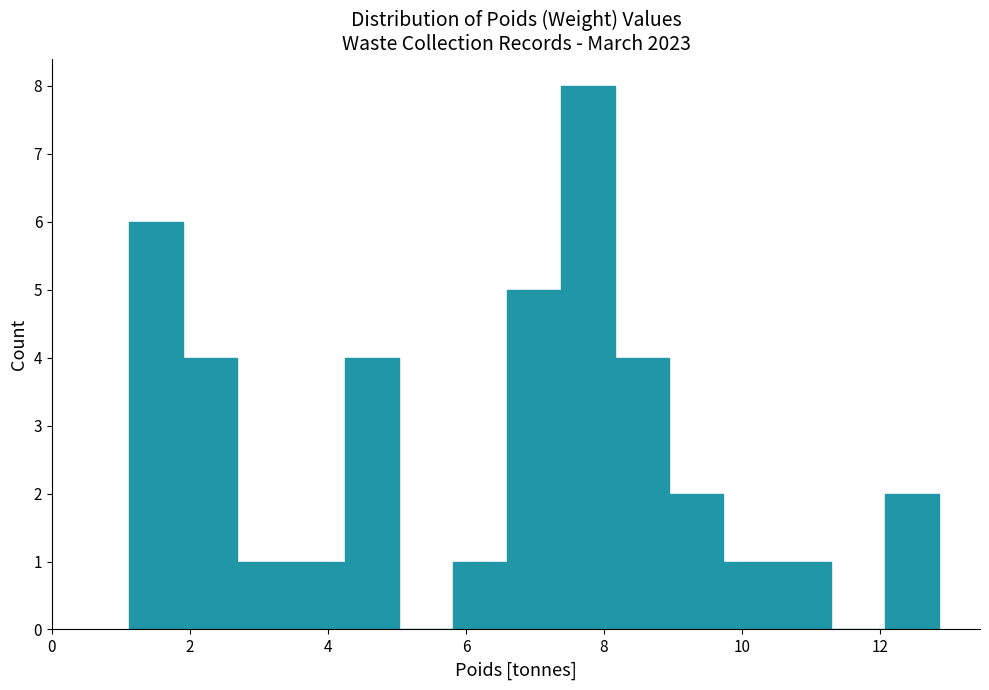

Read against the x-axis, roughly where is the centre of the tallest bar?

7.8